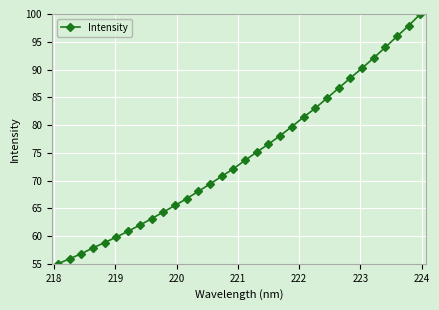

True or false: the data has more than 1 interior local peaks.

False